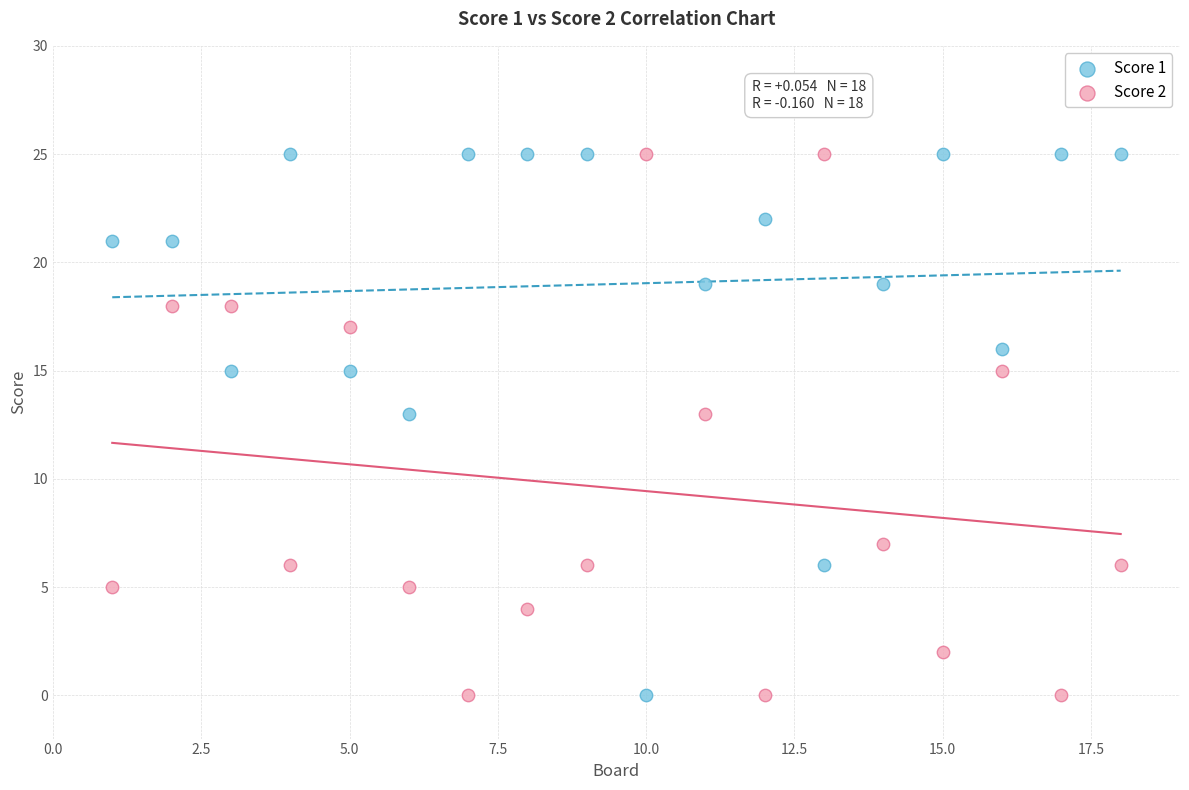

What is the X range (max minus min) for the scatter plot?

17